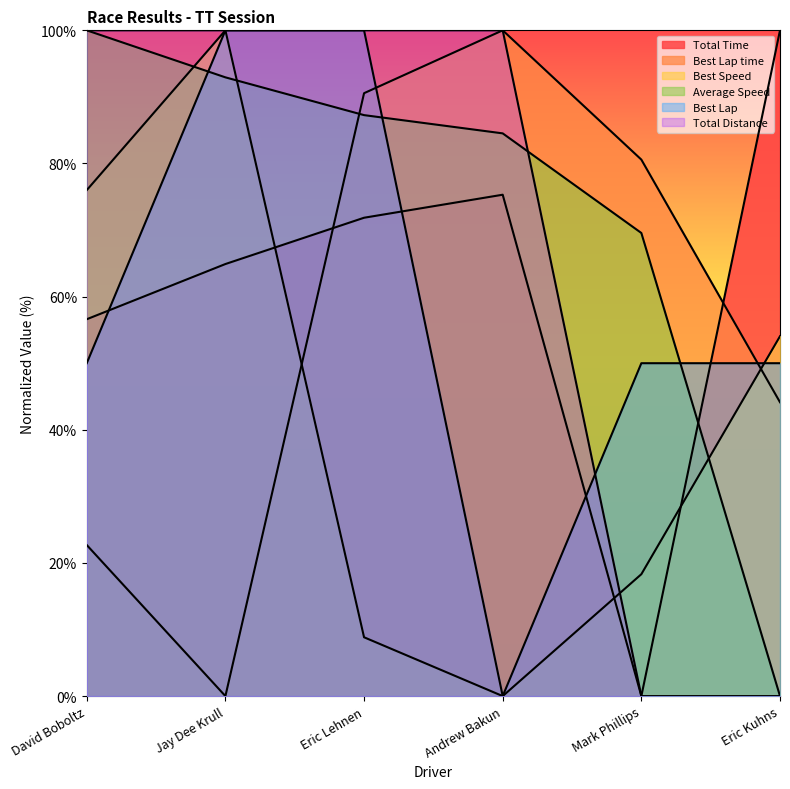

What position from the left is David Boboltz?

1